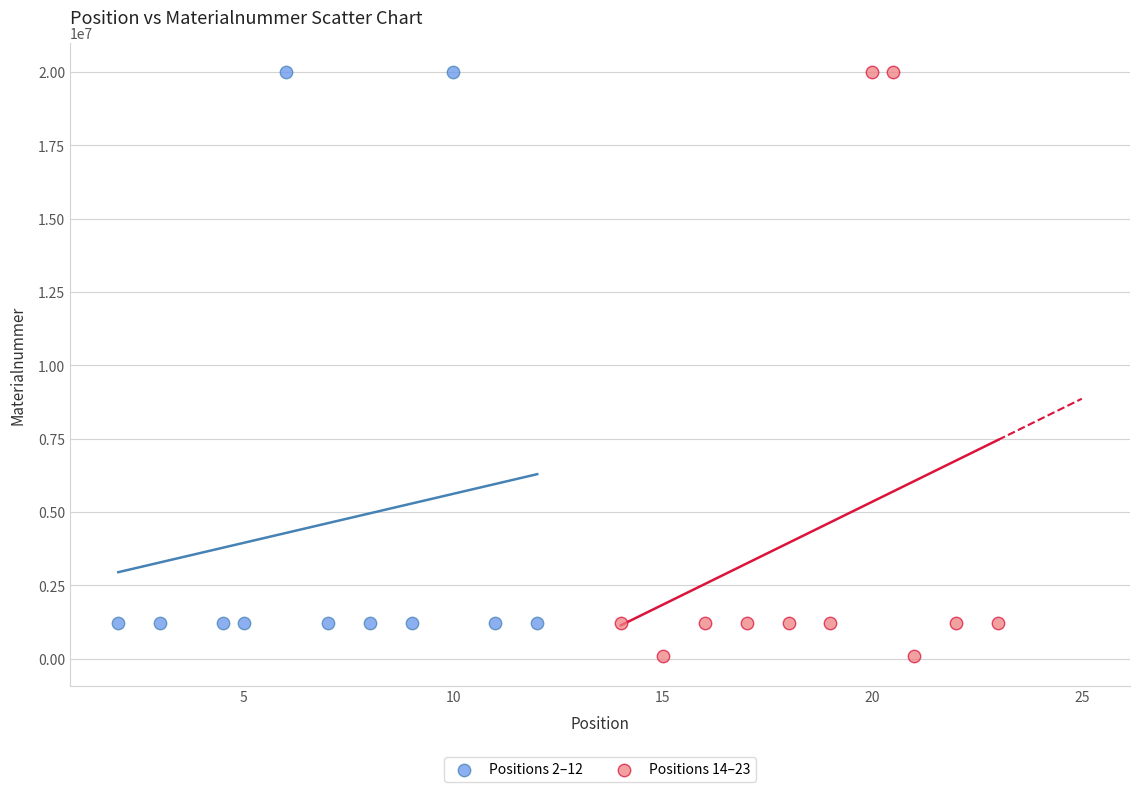

Which series contains the lowest Y value?

Positions 14–23